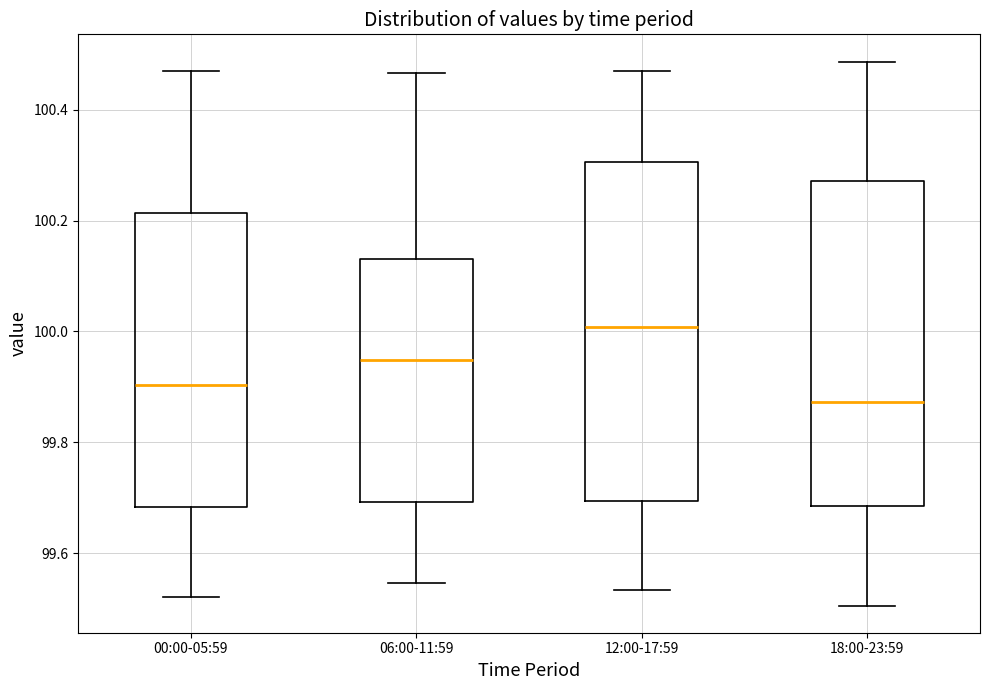

Which box's median line is the lowest?

18:00-23:59